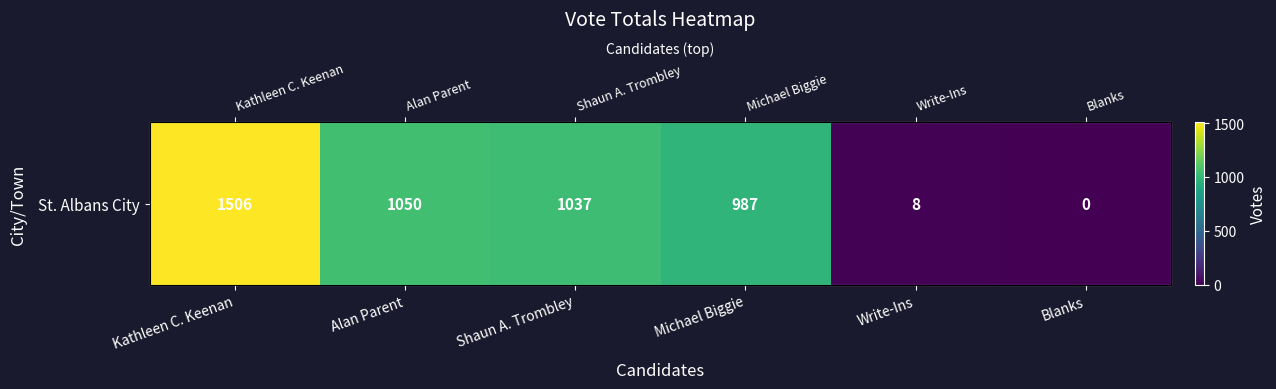

What is the greatest value displayed?

1506